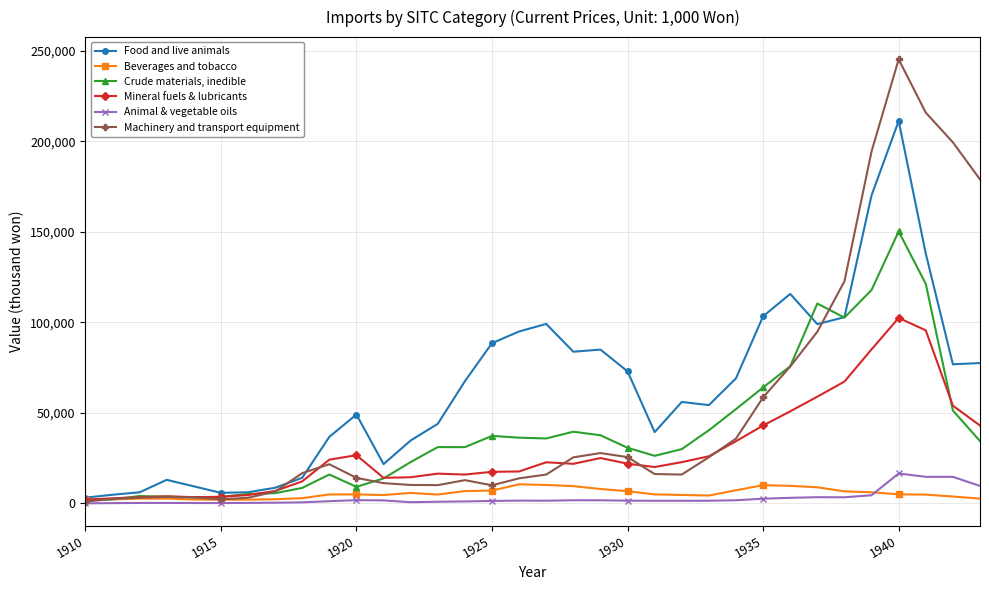

What is the maximum value shown in the chart?

245390.5